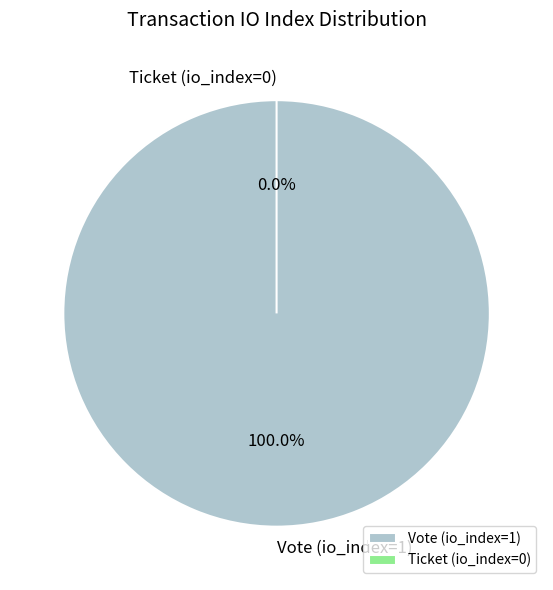

Rank the categories by value from highest to lowest.

Vote (io_index=1), Ticket (io_index=0)